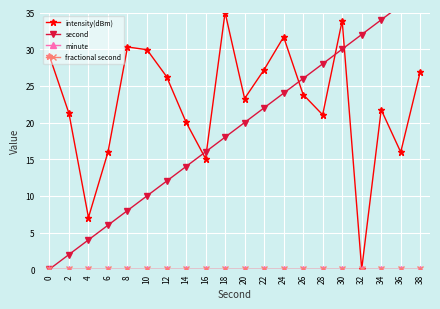

True or false: intensity(dBm) has more than 0 interior local peaks.

True